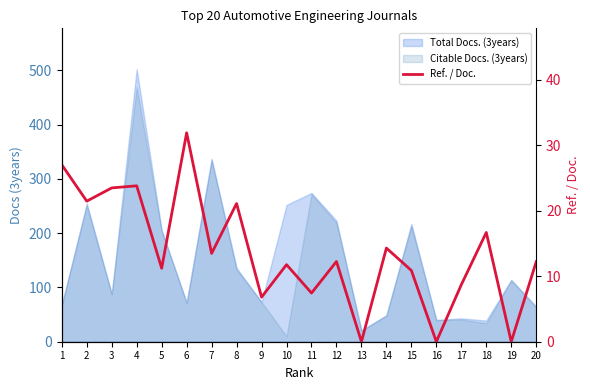

What is the greatest value displayed?

31.9